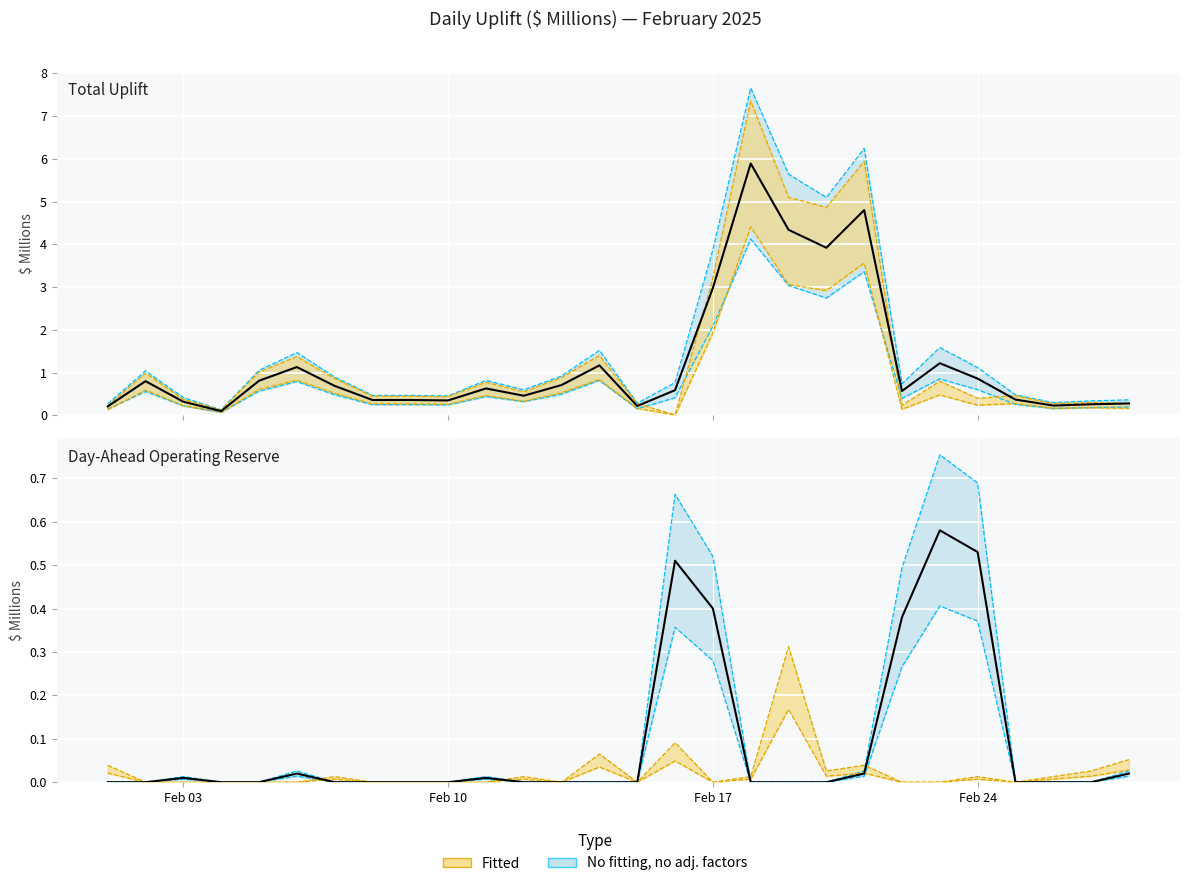

In Total Uplift, how many points are higher than both neighbors (excluding endpoints)?

7